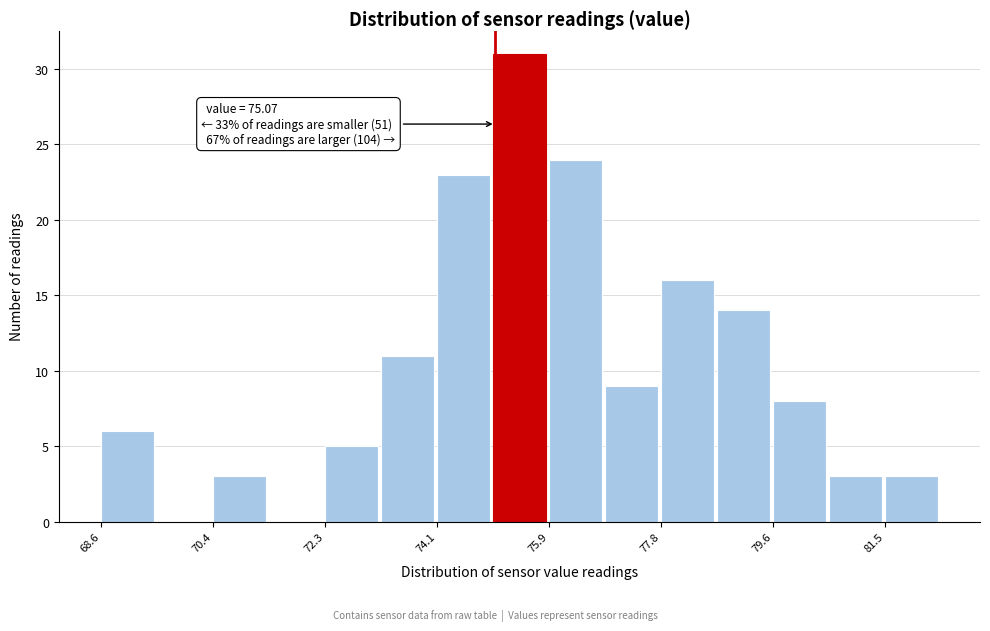

Which range on the x-axis has the tallest bar?

75.0 to 76.0